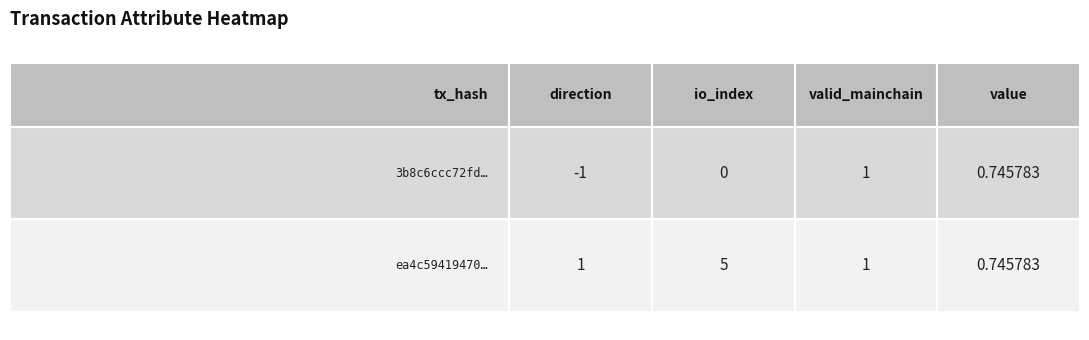

How many distinct data groups are displayed?

2